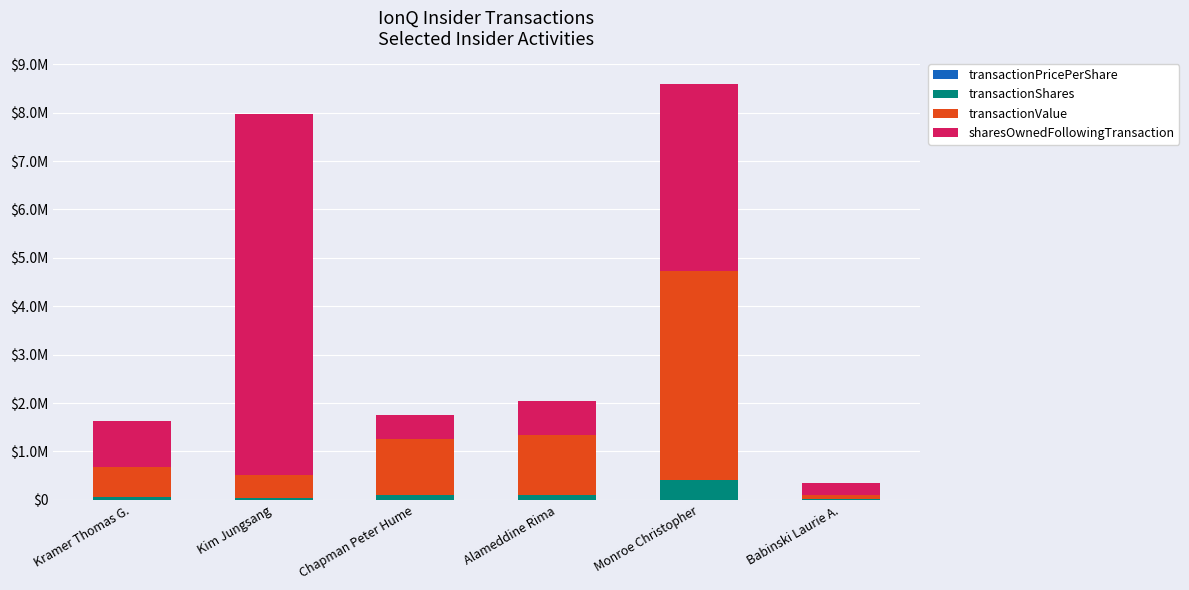

Are the bars grouped side by side (vs. stacked)?

No